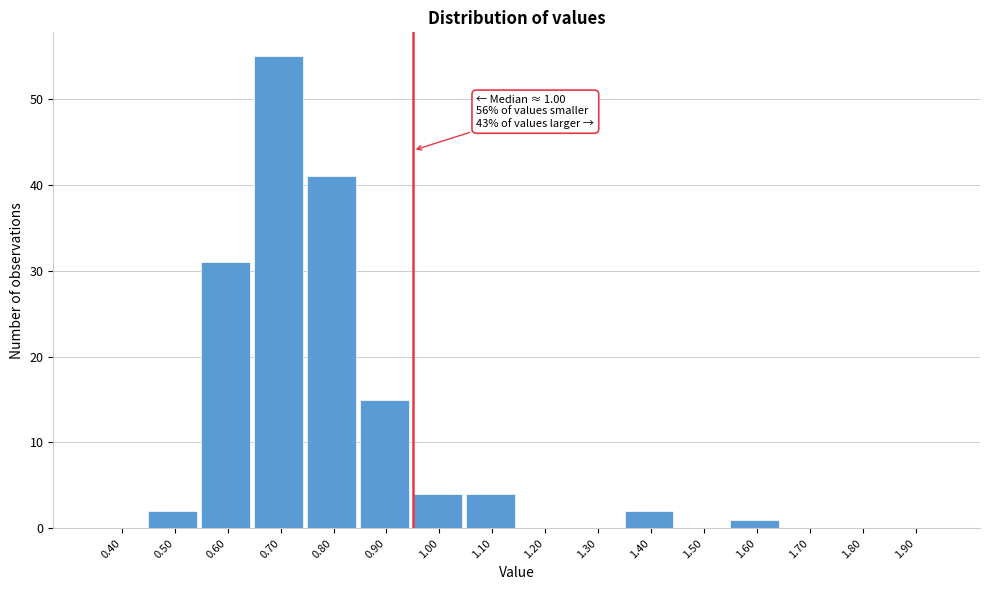

Reading right to left, transcribe all the data shown in this chart.

1.90=0	1.80=0	1.70=0	1.60=1	1.50=0	1.40=2	1.30=0	1.20=0	1.10=4	1.00=4	0.90=15	0.80=41	0.70=55	0.60=31	0.50=2	0.40=0